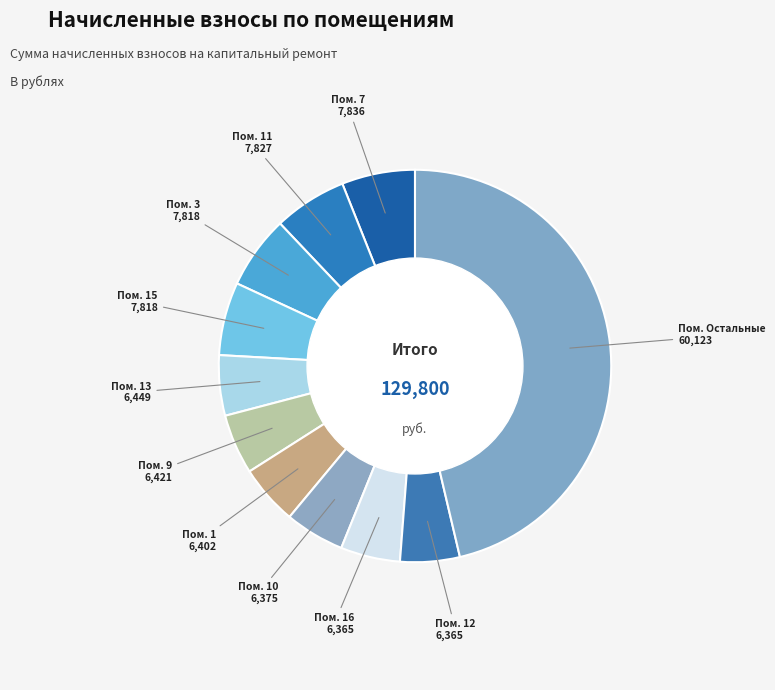

How many slices are in this pie chart?

11